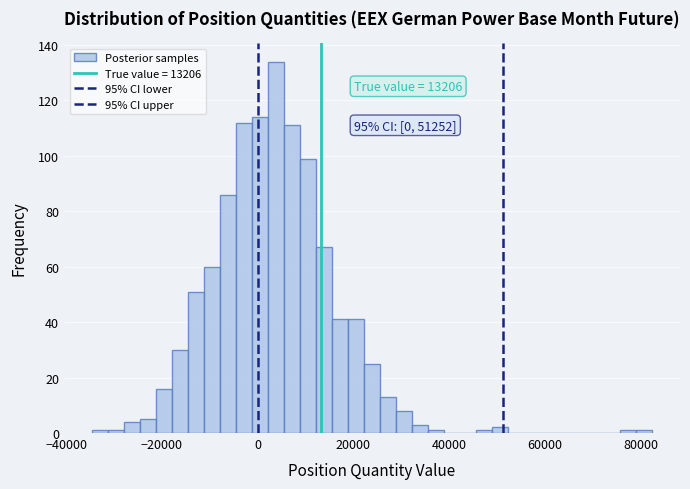

Around what value on the x-axis is the tallest bar? Give the approximate position of its centre, as read against the axis.

4000